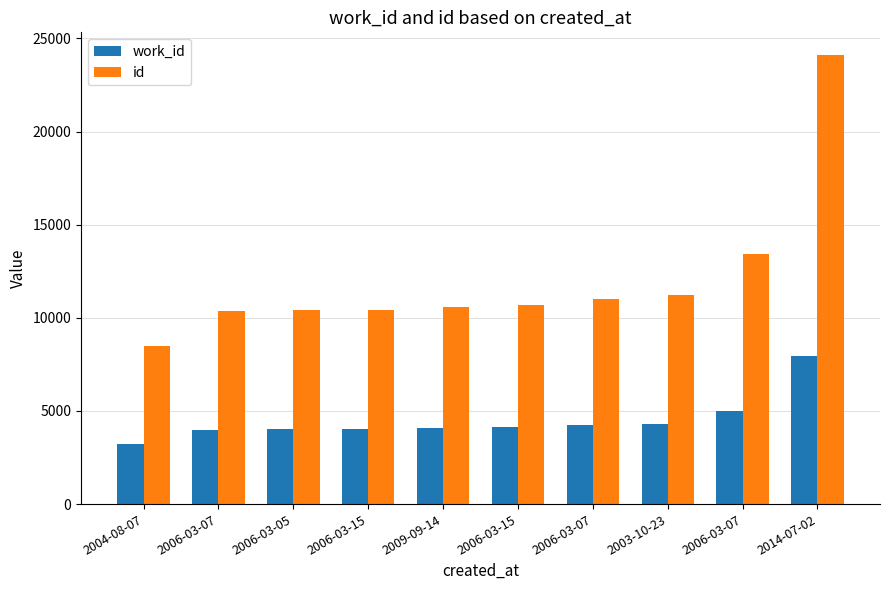

What is the value of the id bar at the 3rd from the left?

10414